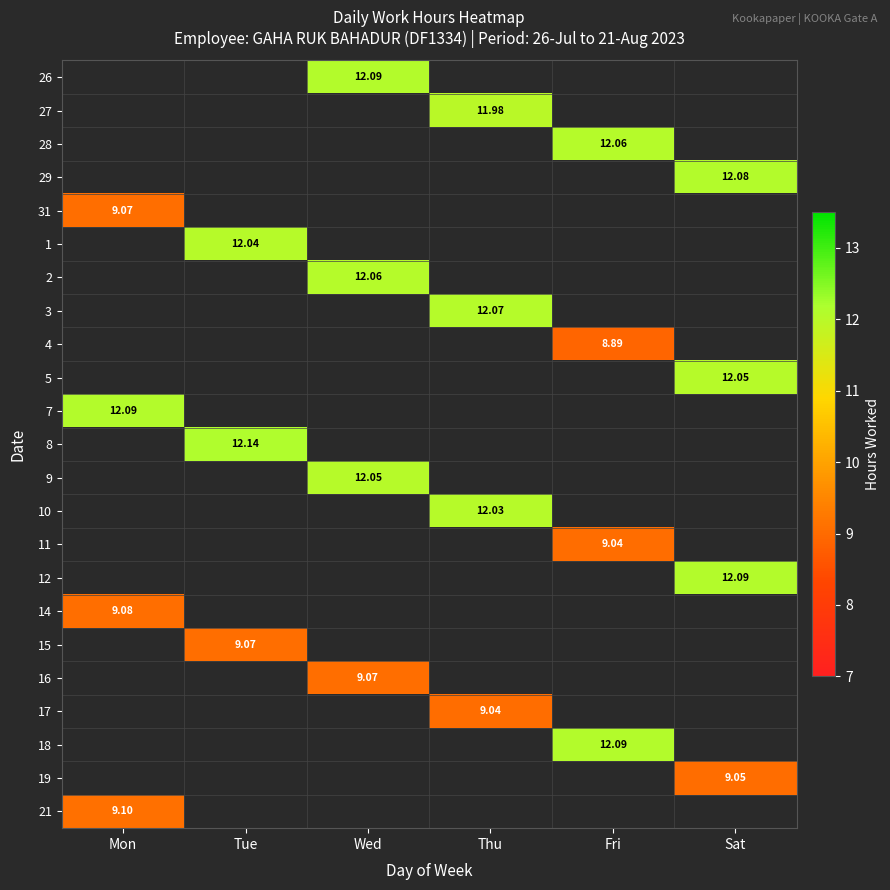

Where is 31 nearest to the value 9?

Mon